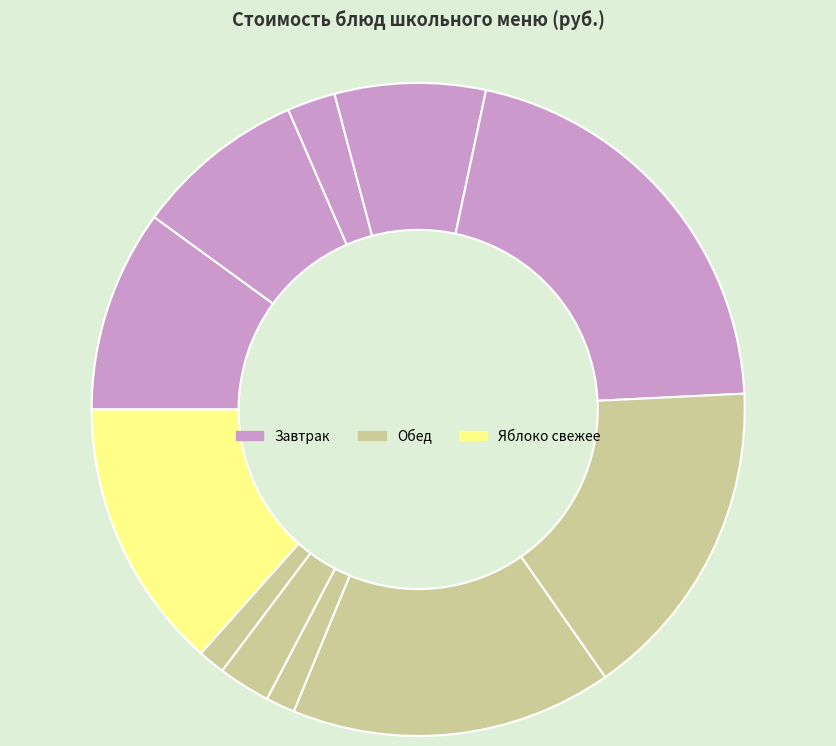

Is there any slice that represents more than half of the pie?

No